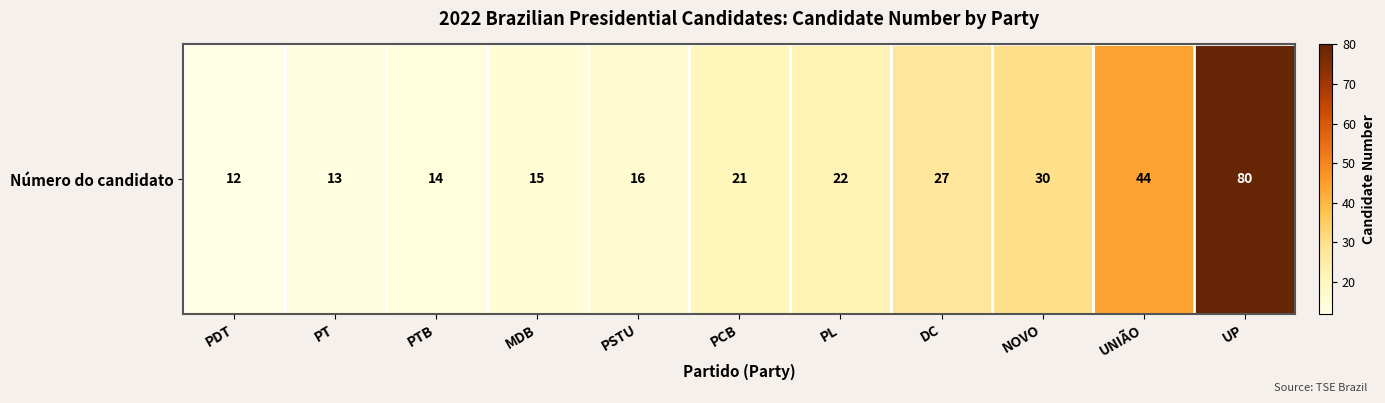

Which has a higher value, UNIÃO or PCB?

UNIÃO